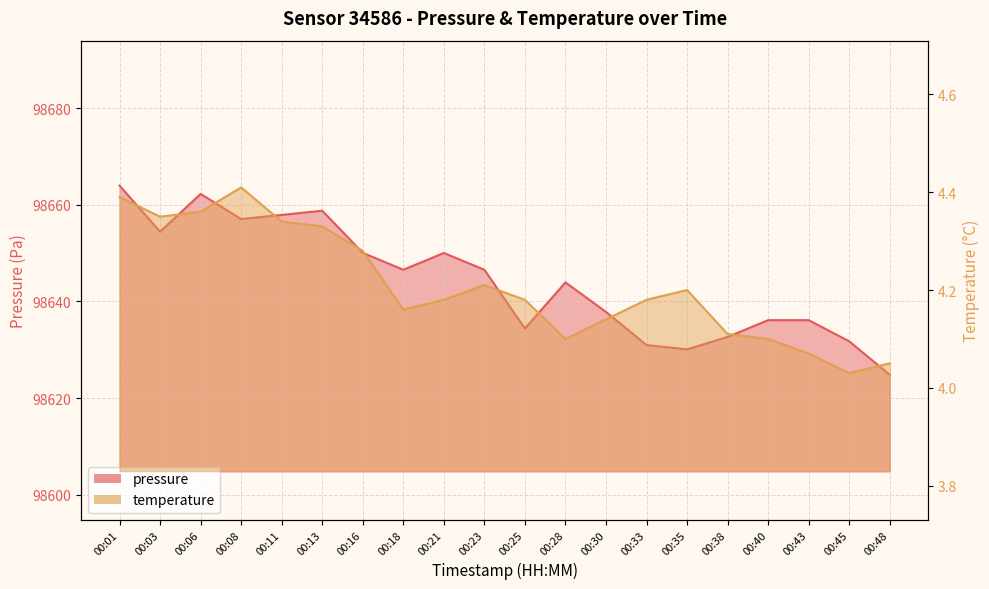

Rank the categories by pressure value from highest to lowest.

00:01, 00:06, 00:13, 00:11, 00:08, 00:03, 00:16, 00:21, 00:18, 00:23, 00:28, 00:30, 00:40, 00:43, 00:25, 00:38, 00:45, 00:33, 00:35, 00:48